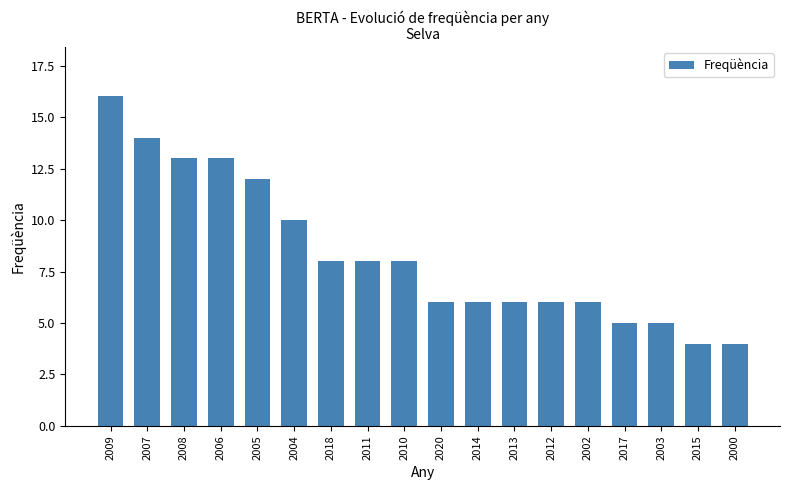

Count the number of categories in the chart.

18